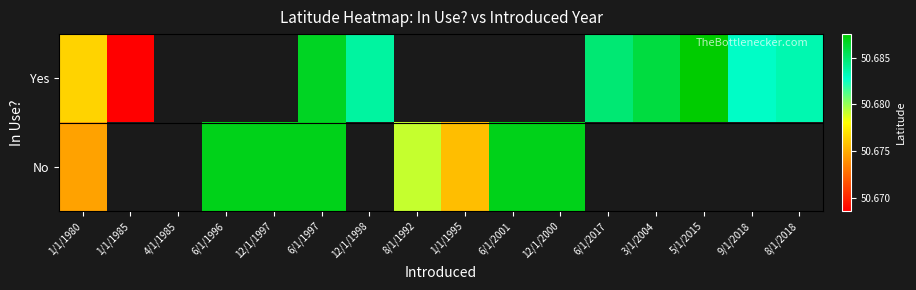

Which category has the highest value in the No series?

12/1/1997